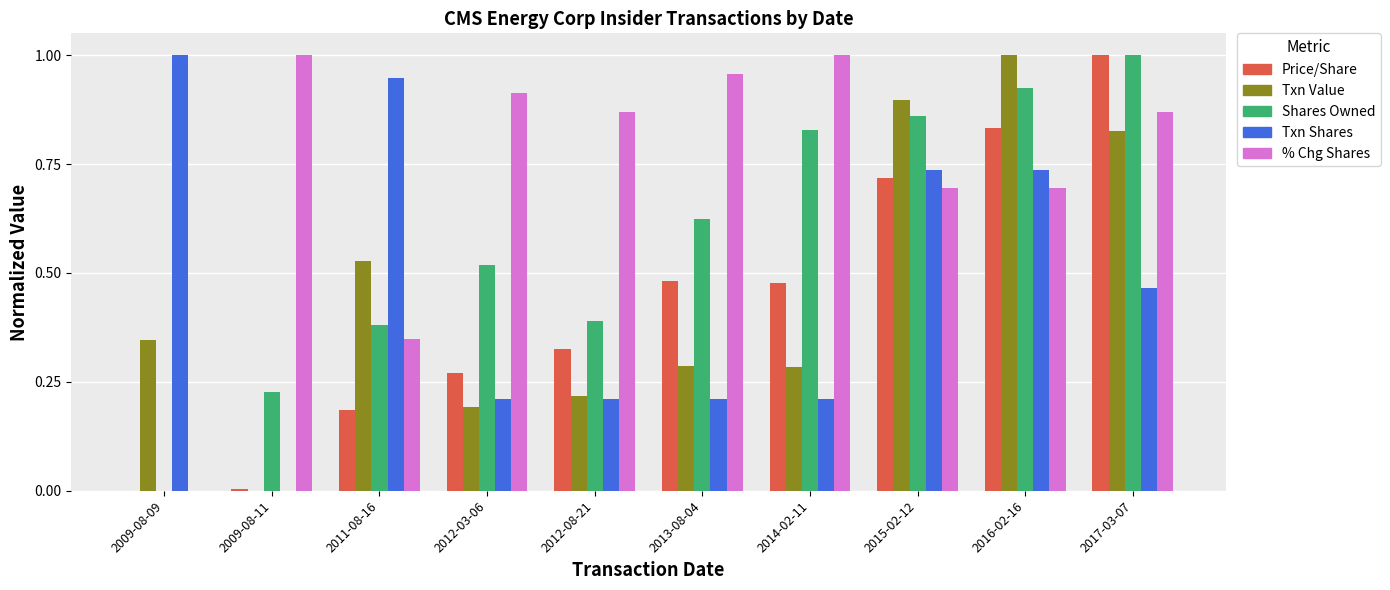

What is the total value across all series at 2009-08-09?

1.3